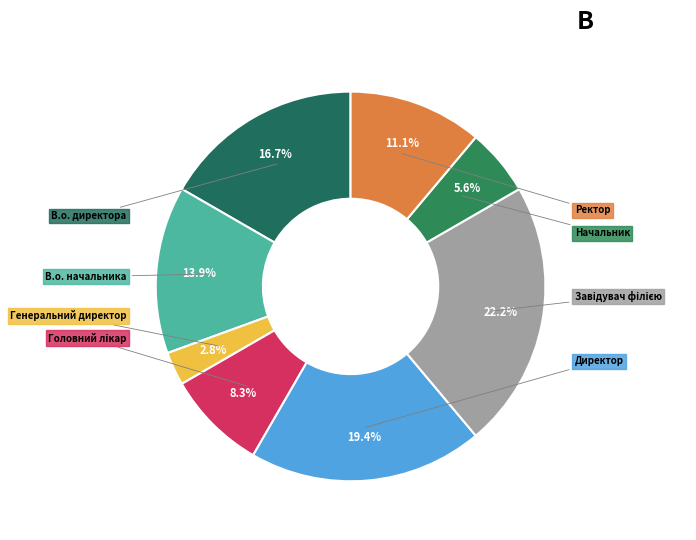

Count the number of slices in the pie.

8